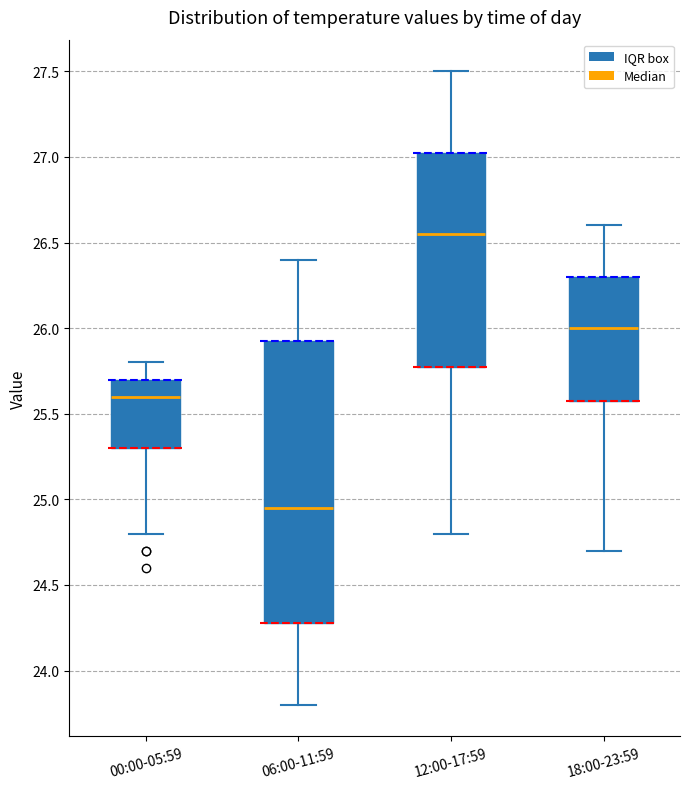

Which box is the tallest, from its lower edge to its upper edge?

06:00-11:59